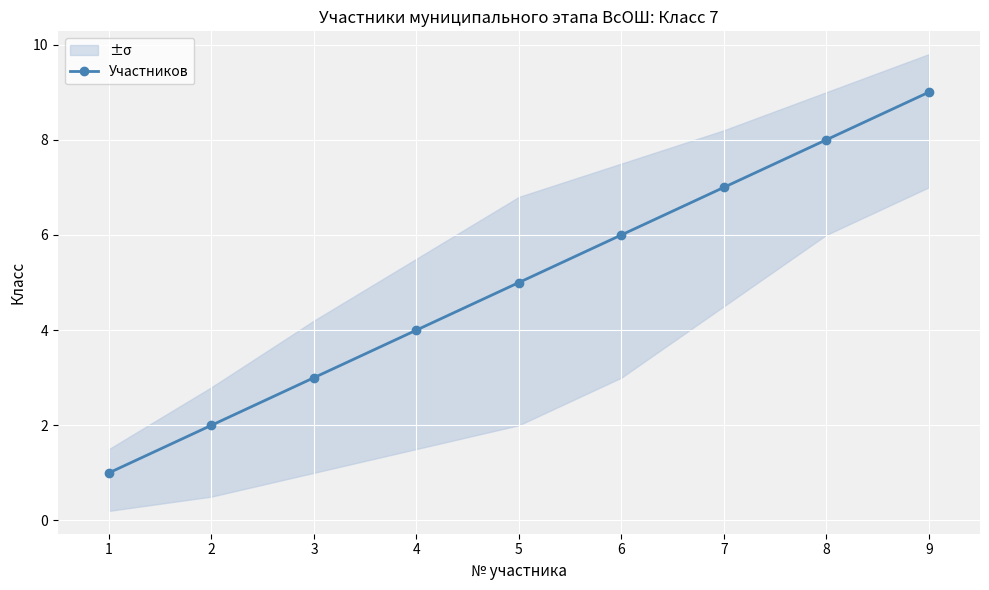

Reading left to right, list all the values displayed in this chart.

1	2	3	4	5	6	7	8	9